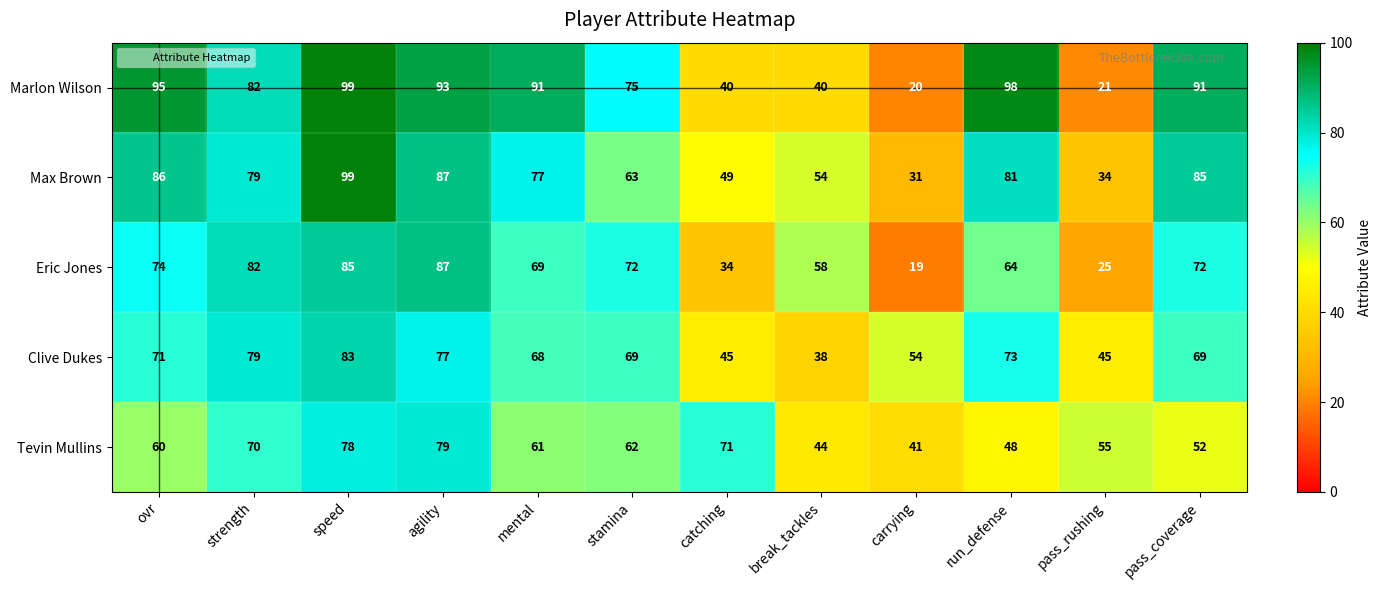

What is the sum of the Tevin Mullins values at agility and strength?

149